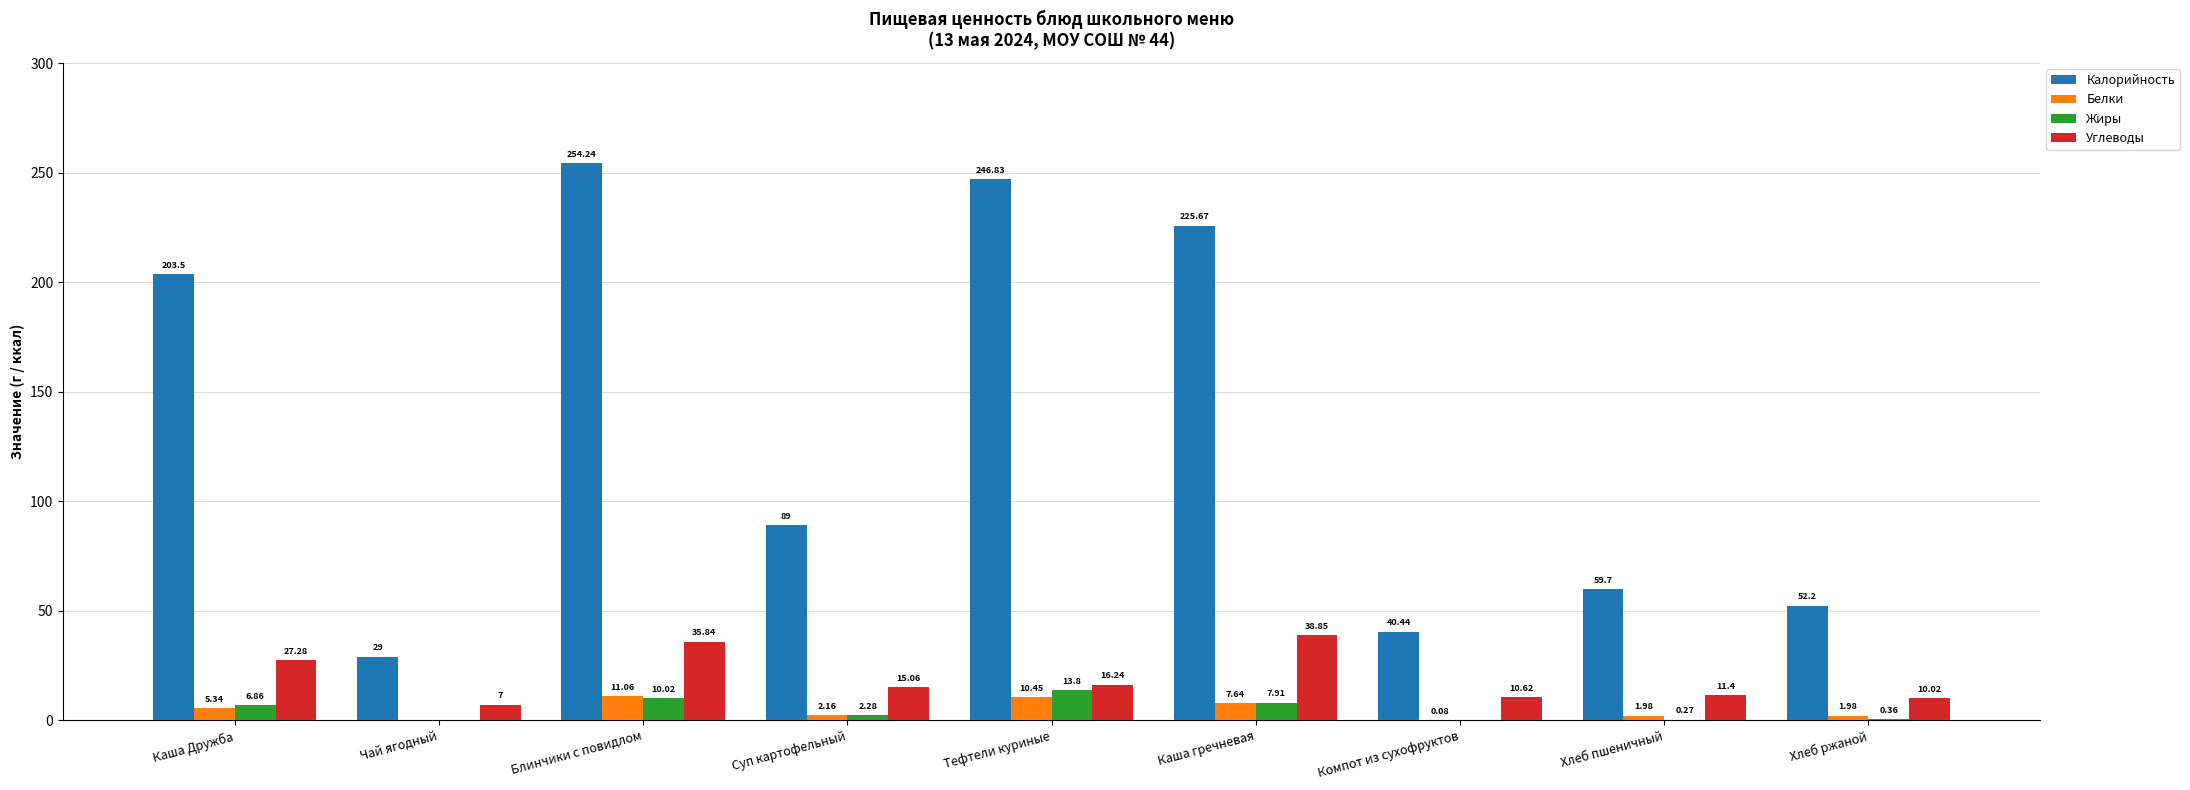

Is the value of Калорийность at Тефтели куриные greater than the value of Жиры at Чай ягодный?

Yes